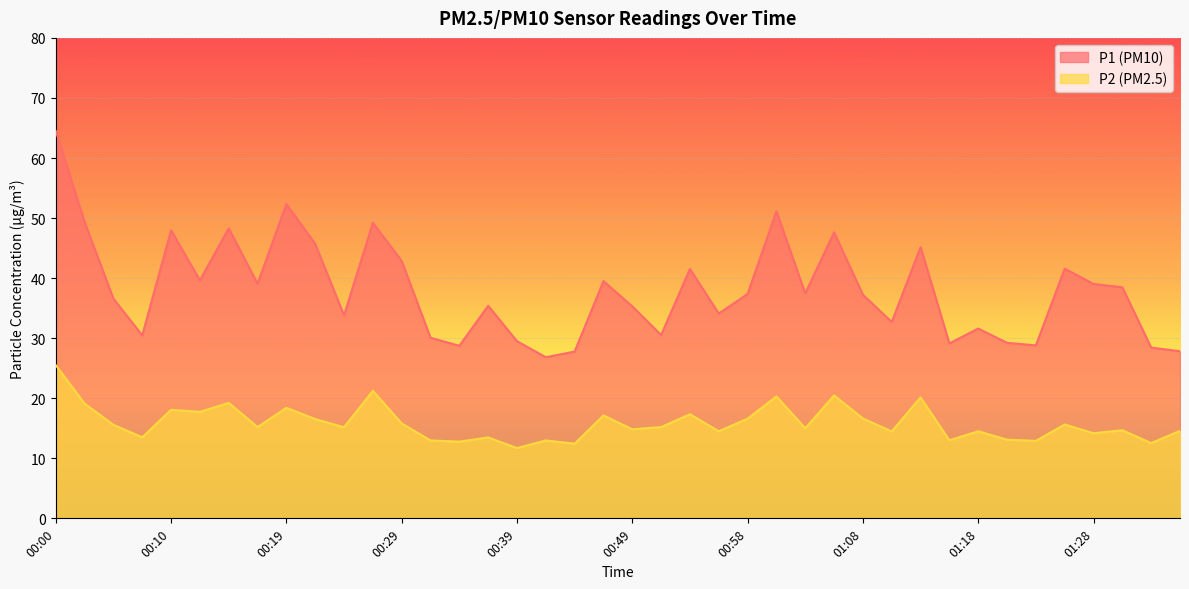

What is the minimum value shown in the chart?

11.7